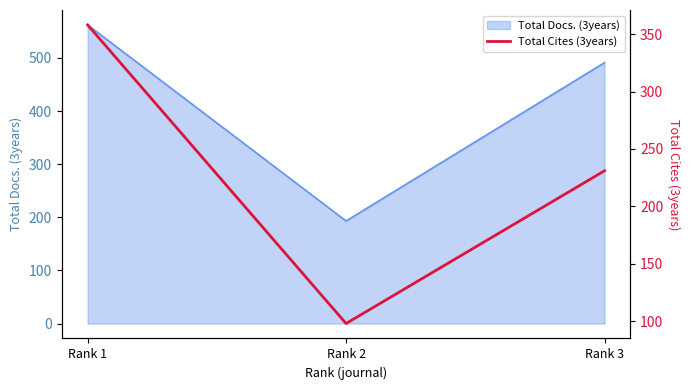

Count the values in the range 98 to 358.

3